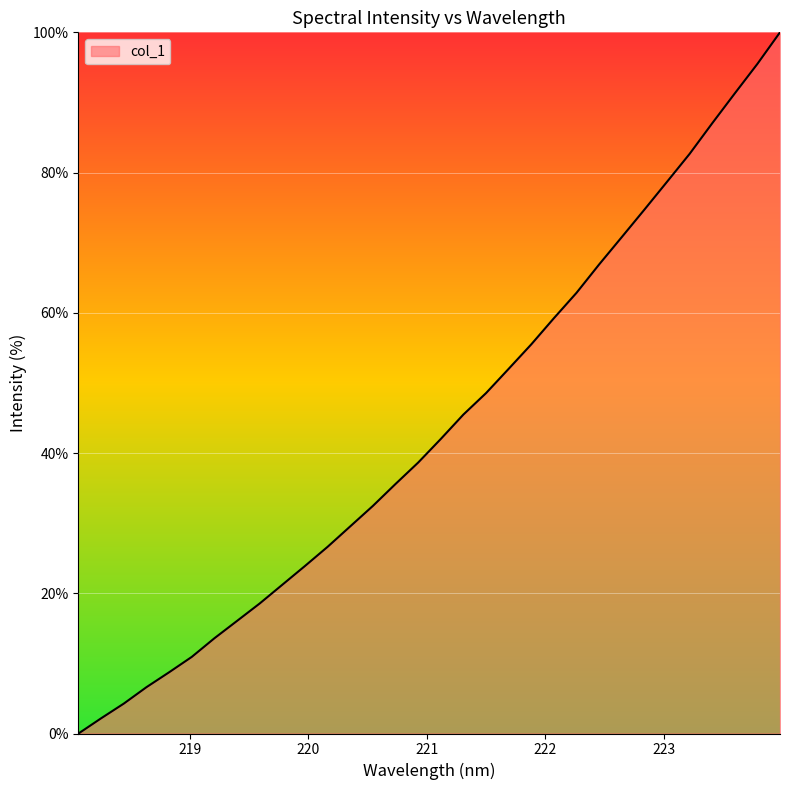

True or false: the data has more than 2 interior local peaks.

False